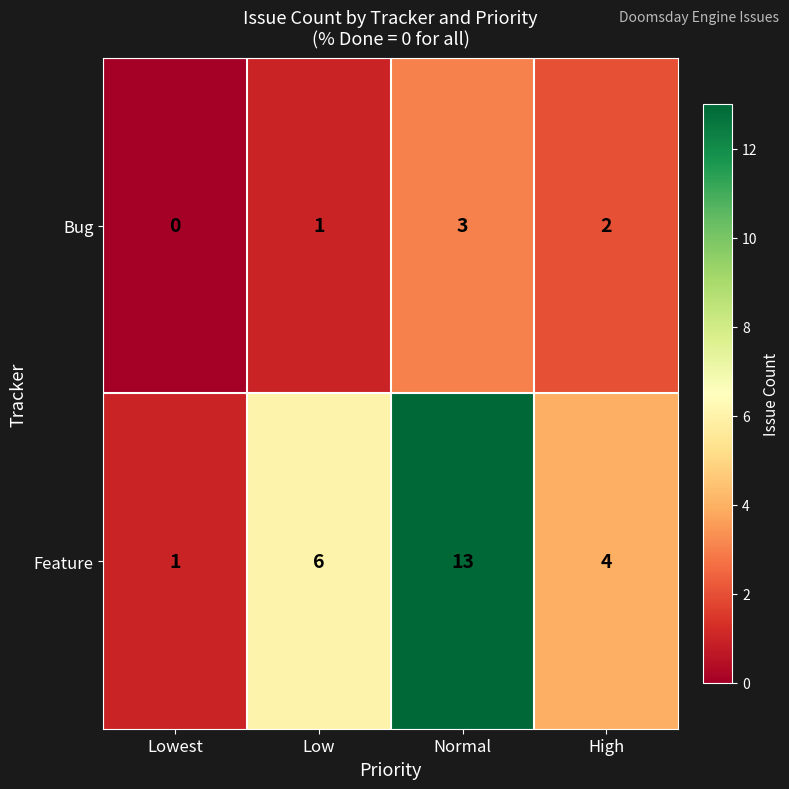

Which series has the widest spread of values?

Feature